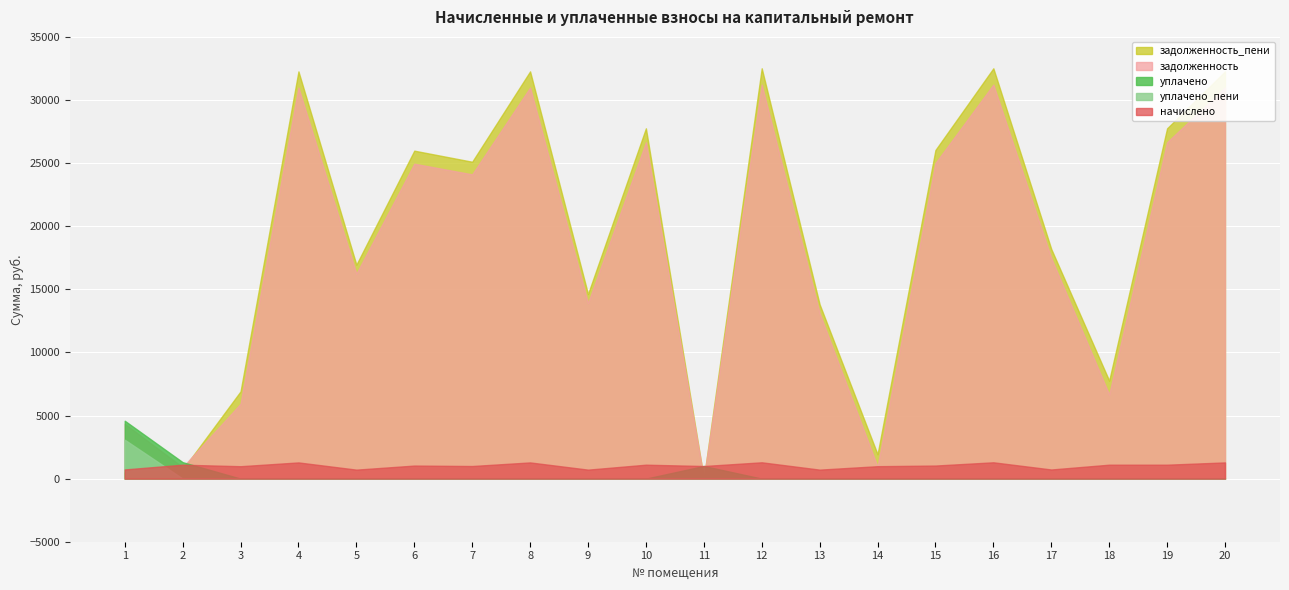

Which series has the largest range (max minus min)?

задолженность_пени